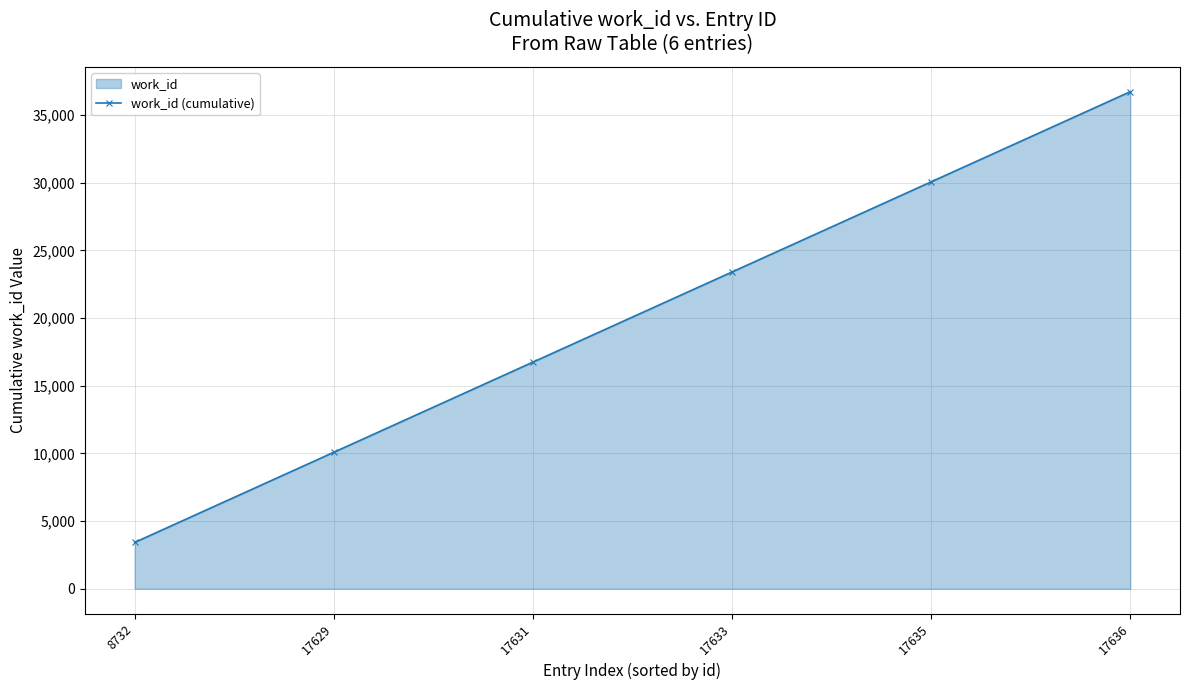

List the labels in order of value, largest first.

17636, 17635, 17633, 17631, 17629, 8732